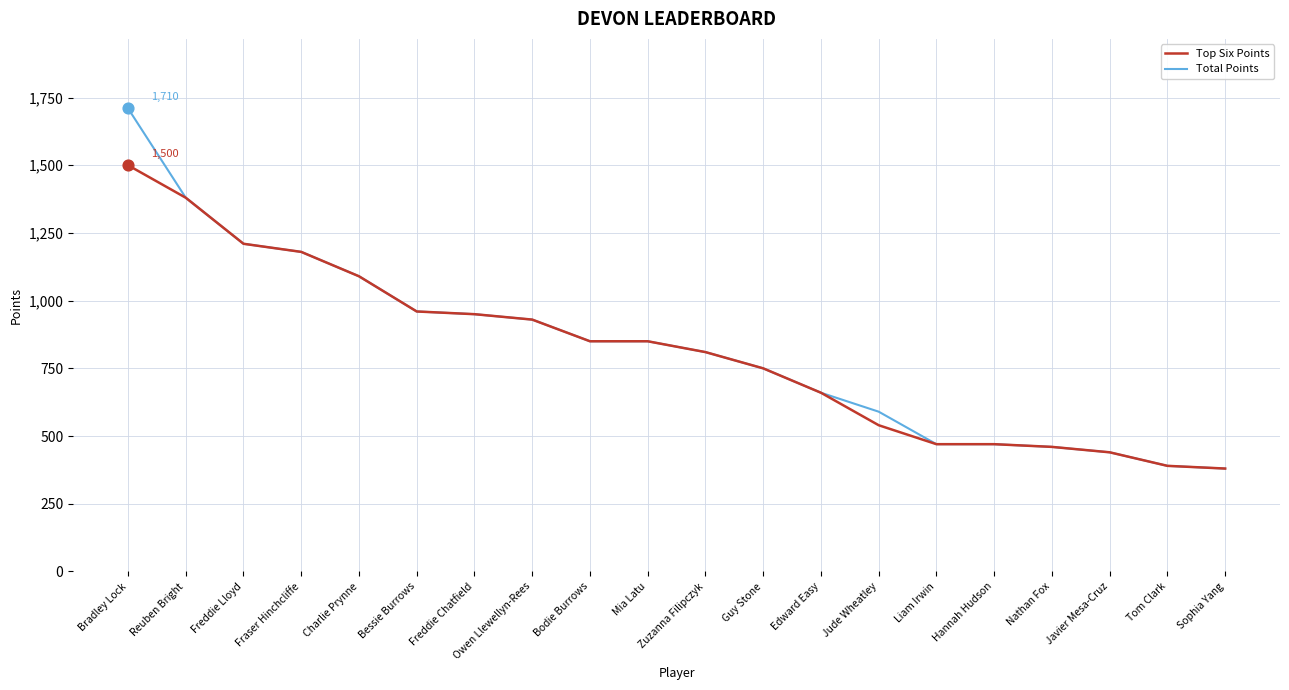

At which category is the sum across all series the highest?

Bradley Lock